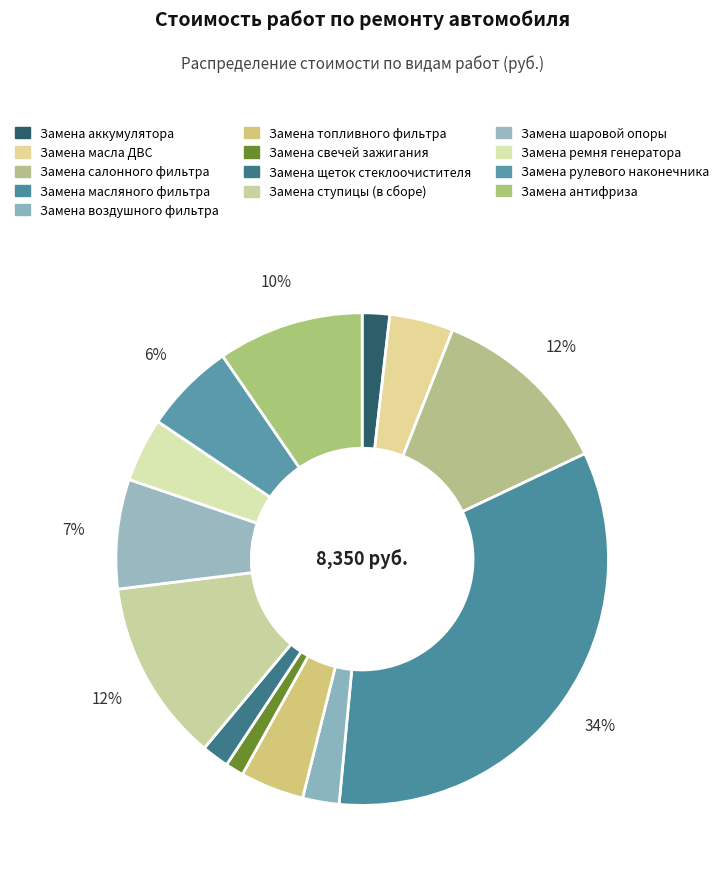

Is there any slice that represents more than half of the pie?

No